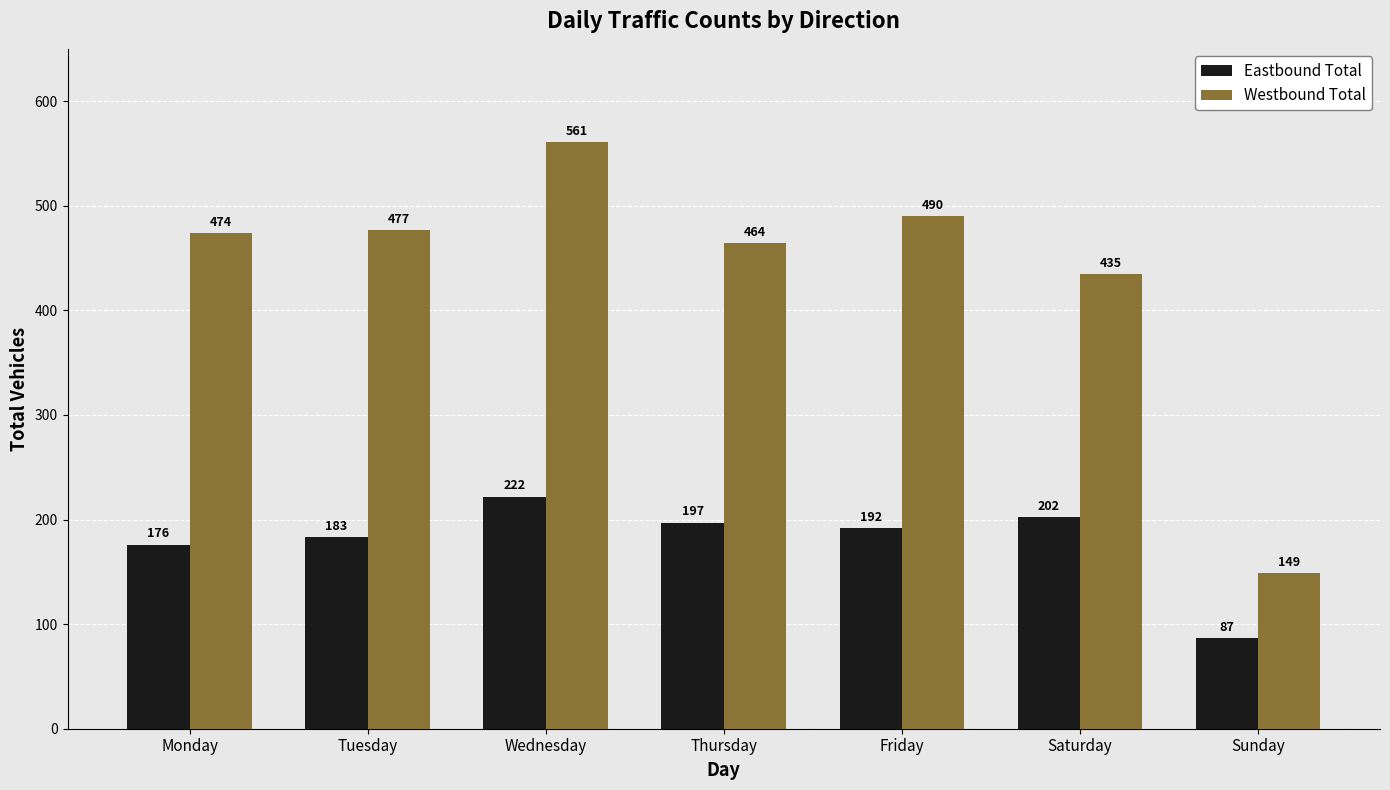

What are all the series names shown in the legend?

Eastbound Total, Westbound Total